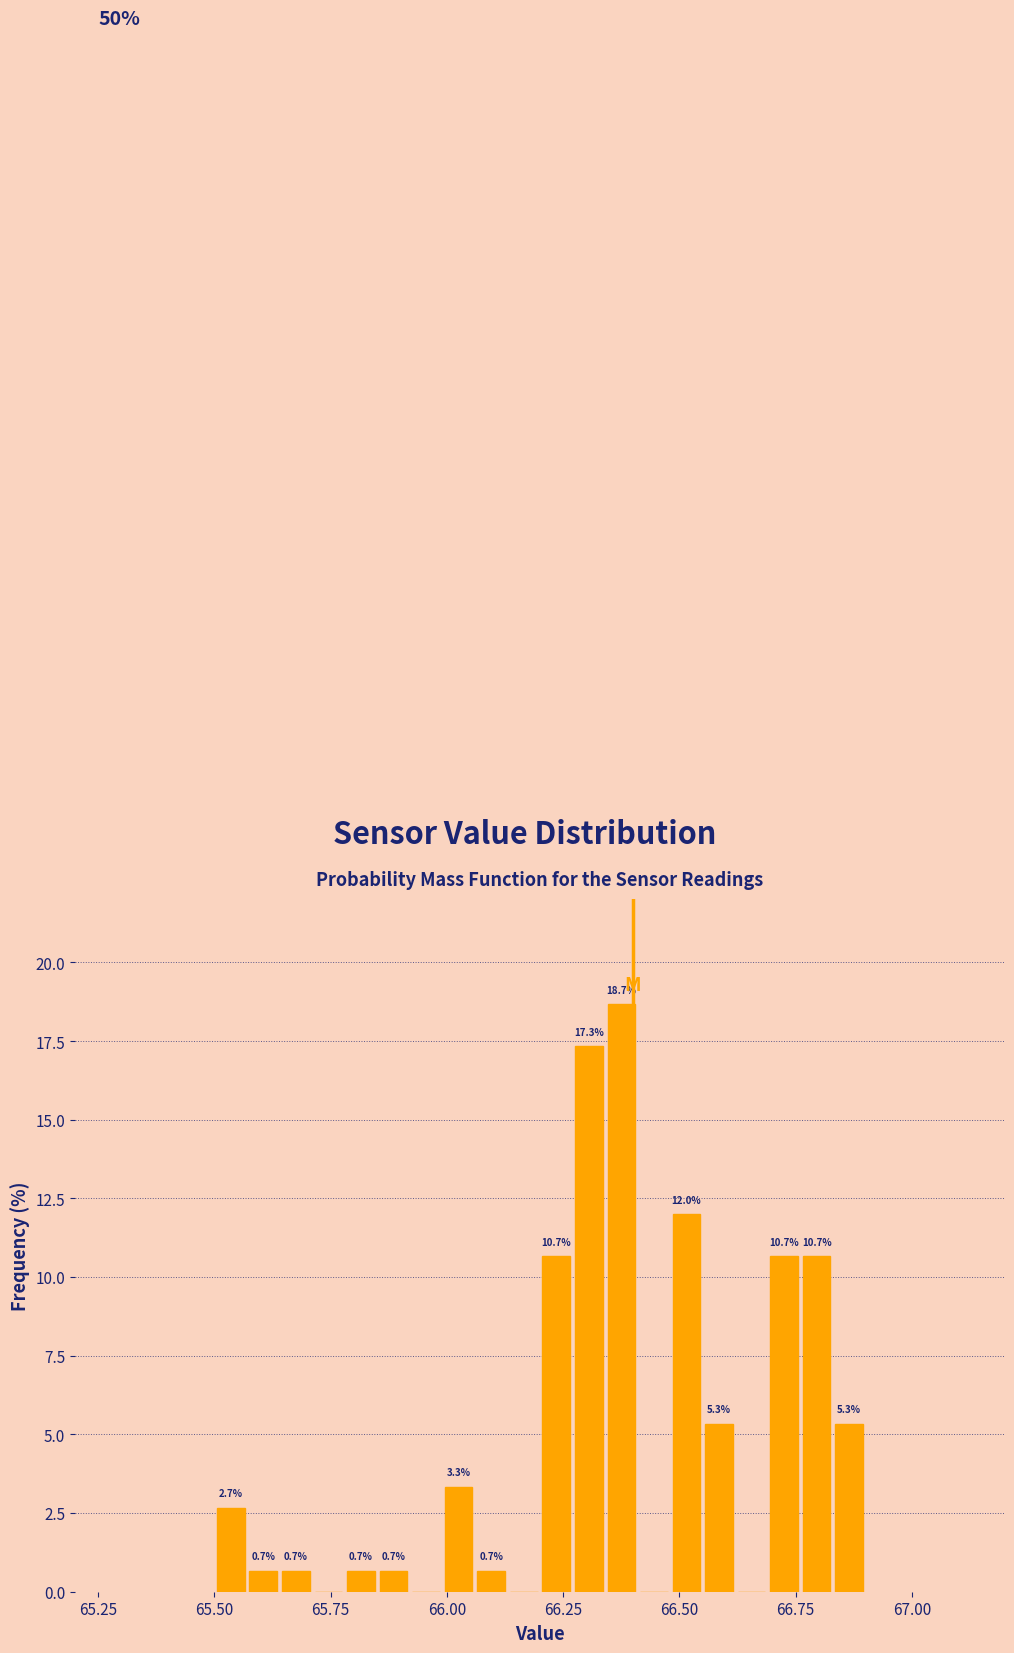

Read against the x-axis, roughly where is the centre of the tallest bar?

66.40